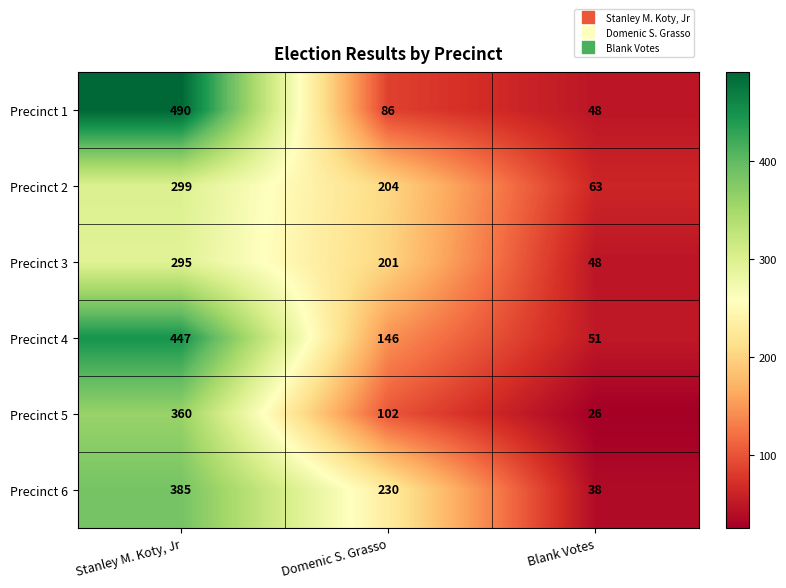

Which series has the widest spread of values?

Precinct 1